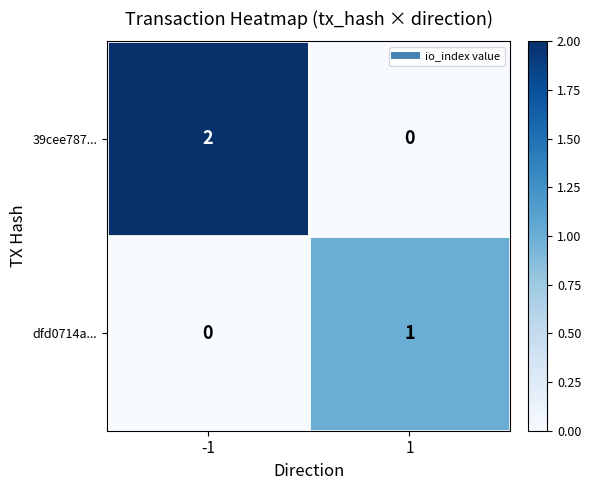

Which series has the widest spread of values?

39cee787...